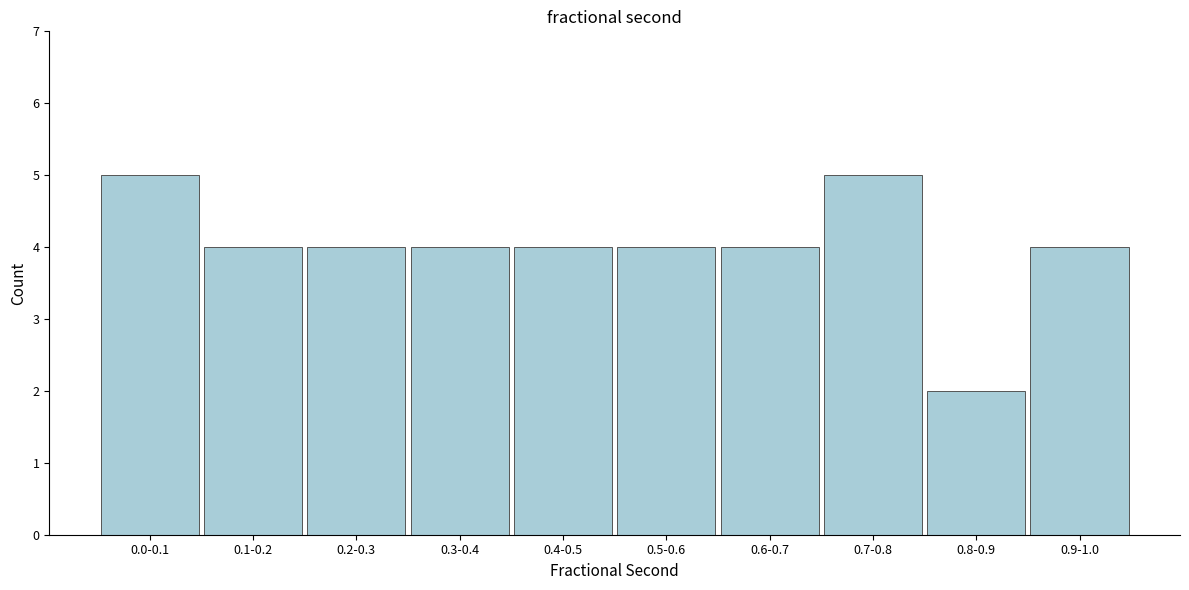

Reading left to right, extract all data points from this chart.

0.0-0.1=5	0.1-0.2=4	0.2-0.3=4	0.3-0.4=4	0.4-0.5=4	0.5-0.6=4	0.6-0.7=4	0.7-0.8=5	0.8-0.9=2	0.9-1.0=4